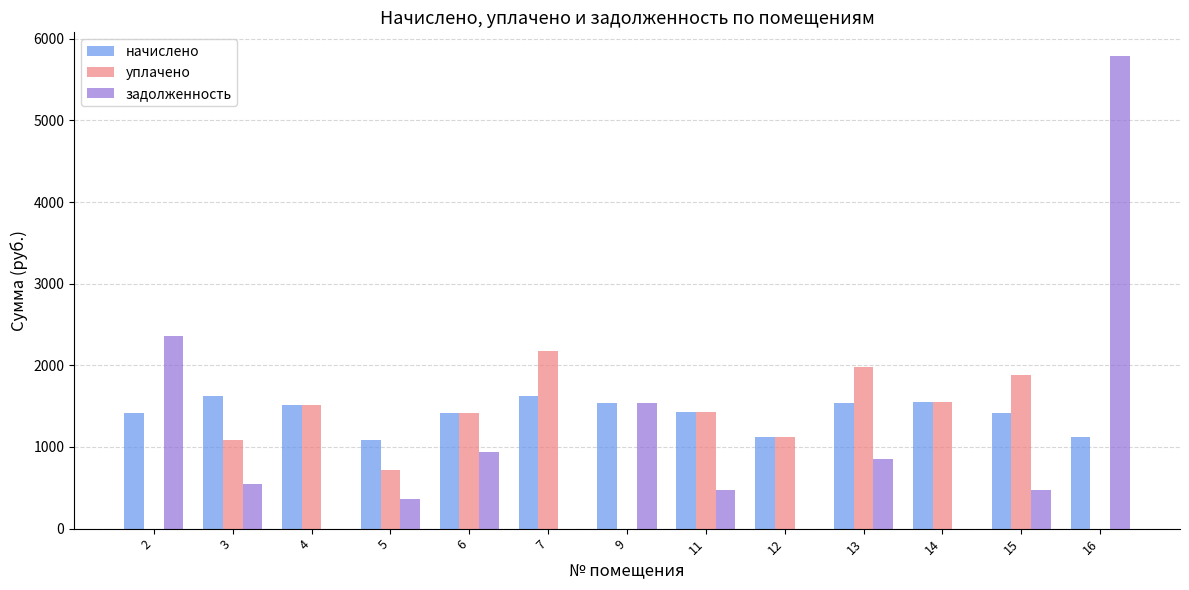

Between 9 and 16, which series saw the biggest shift?

задолженность